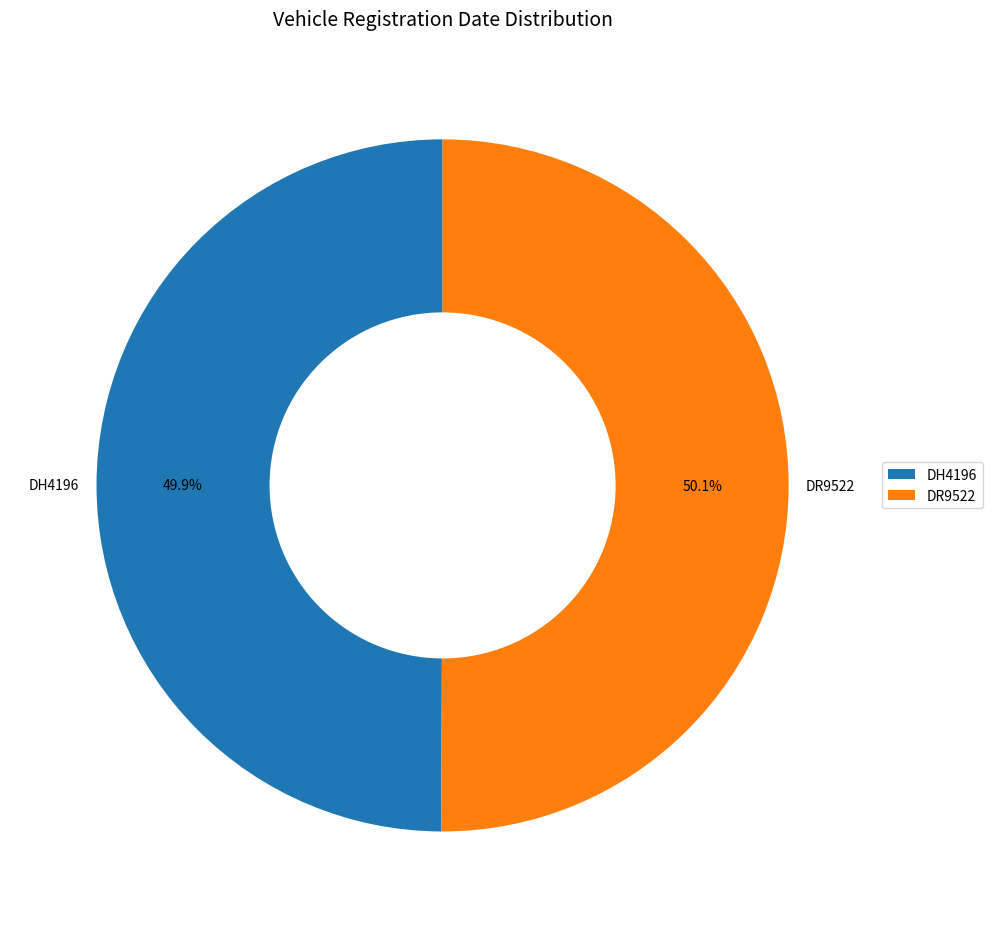

To the nearest percent, what is the combined percentage of DR9522 and DH4196?

100%